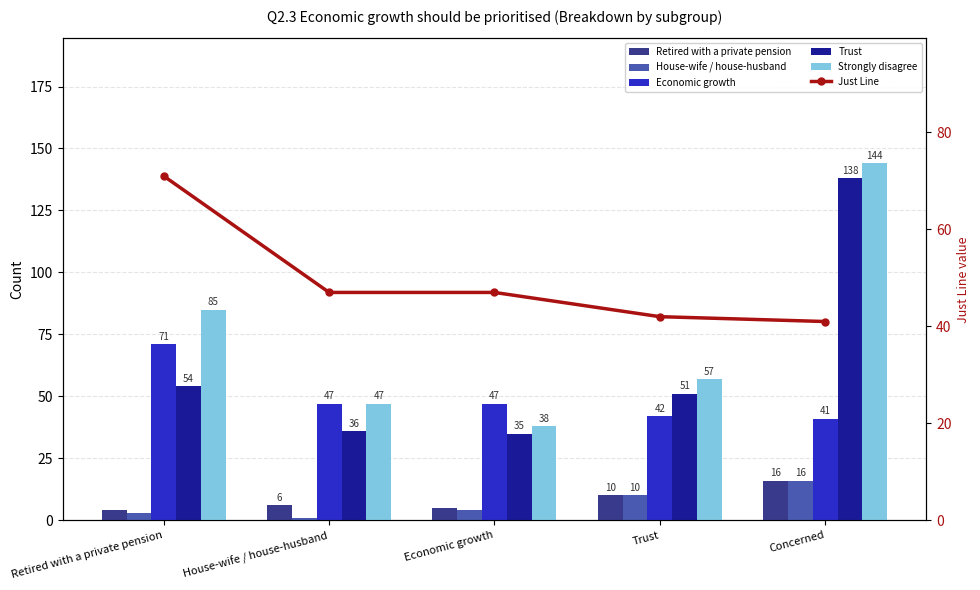

True or false: Retired with a private pension has a value of 7 at Economic growth.

False